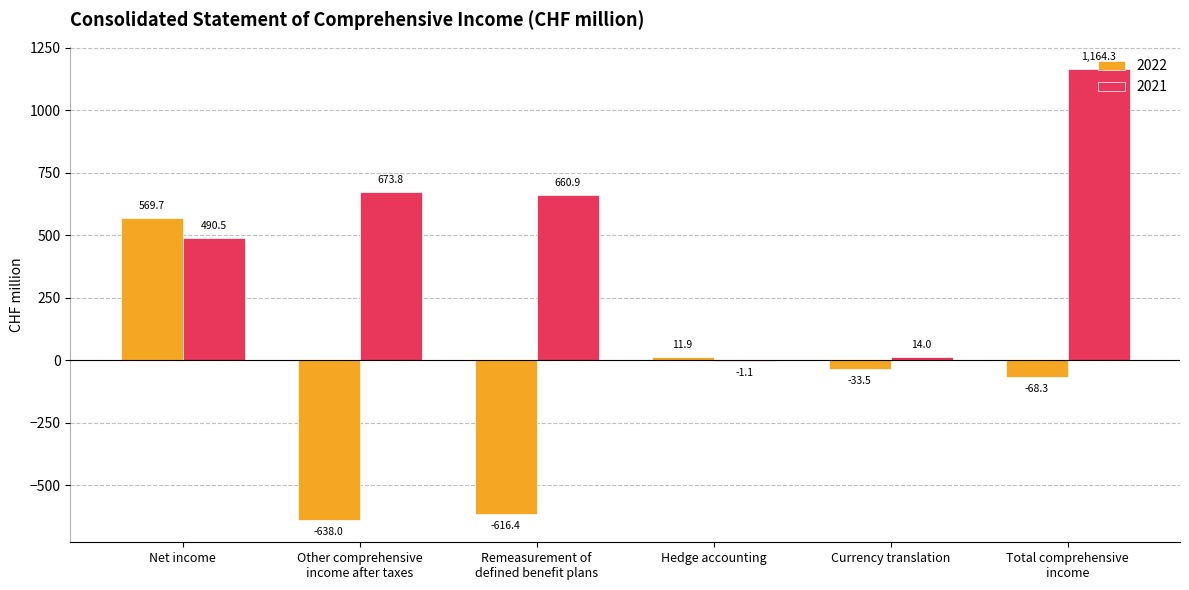

Reading right to left, what are all the values shown in this chart?

2022: Total comprehensive
income=-68.3	Currency translation=-33.5	Hedge accounting=11.9	Remeasurement of
defined benefit plans=-616.4	Other comprehensive
income after taxes=-638.0	Net income=569.7
2021: Total comprehensive
income=1164.3	Currency translation=14.0	Hedge accounting=-1.1	Remeasurement of
defined benefit plans=660.9	Other comprehensive
income after taxes=673.8	Net income=490.5